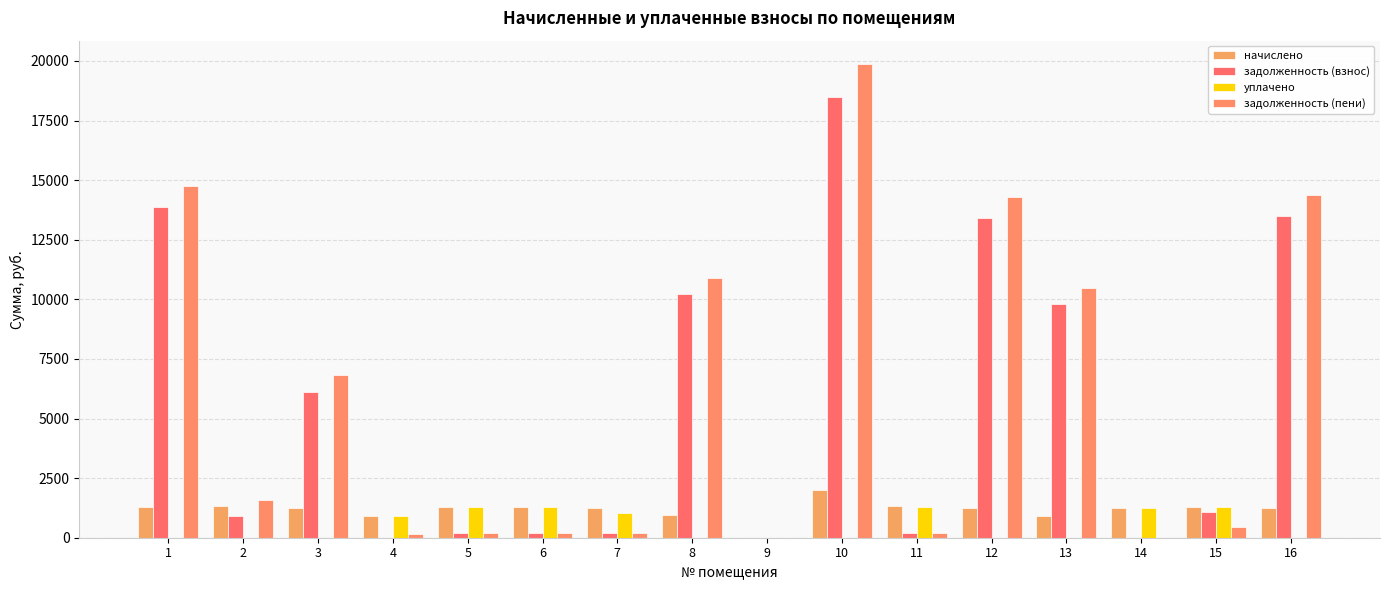

The value of задолженность (взнос) at 13 is 9818.5. True or false?

True